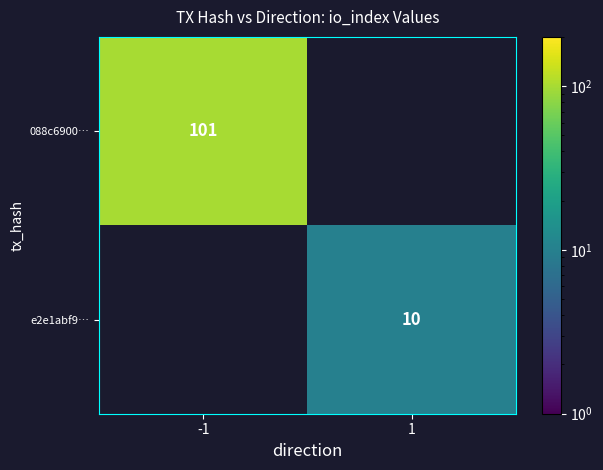

The 088c6900… series shows 101 at -1. True or false?

True